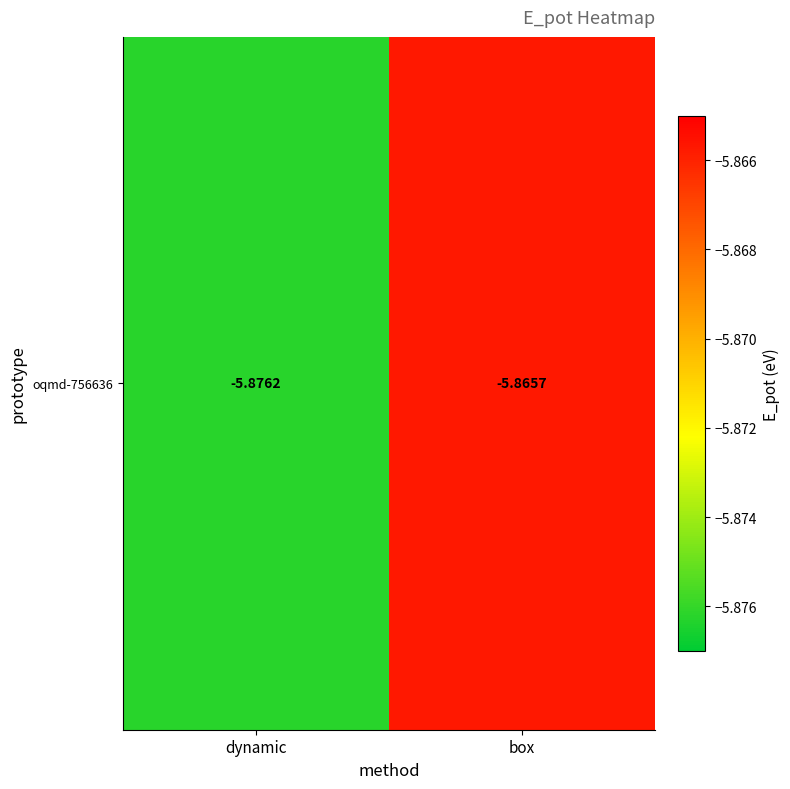

What is the smallest value displayed?

-5.9